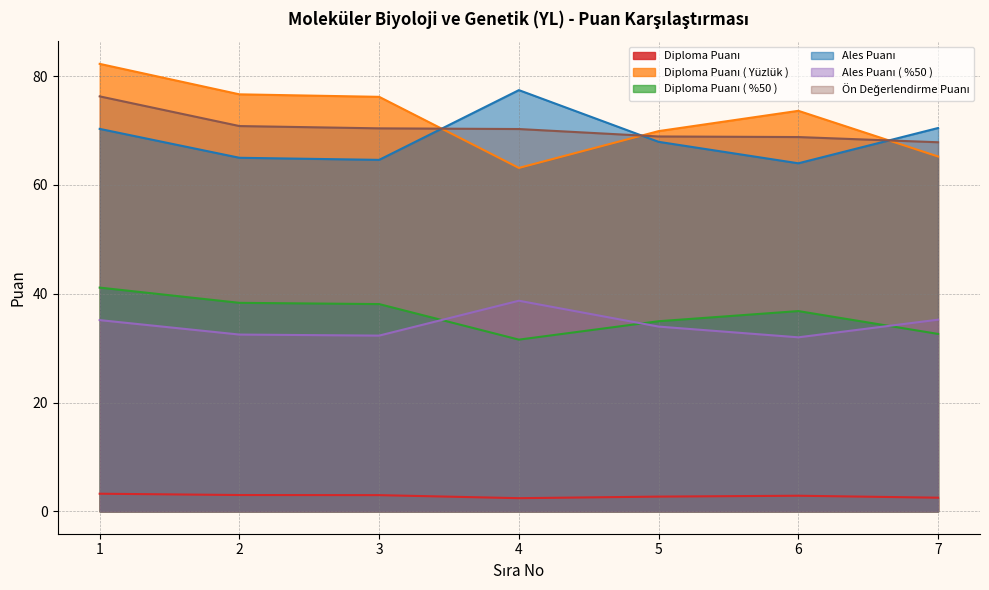

What is the value of the Diploma Puanı ( Yüzlük ) point at the 5th from the left?

69.9